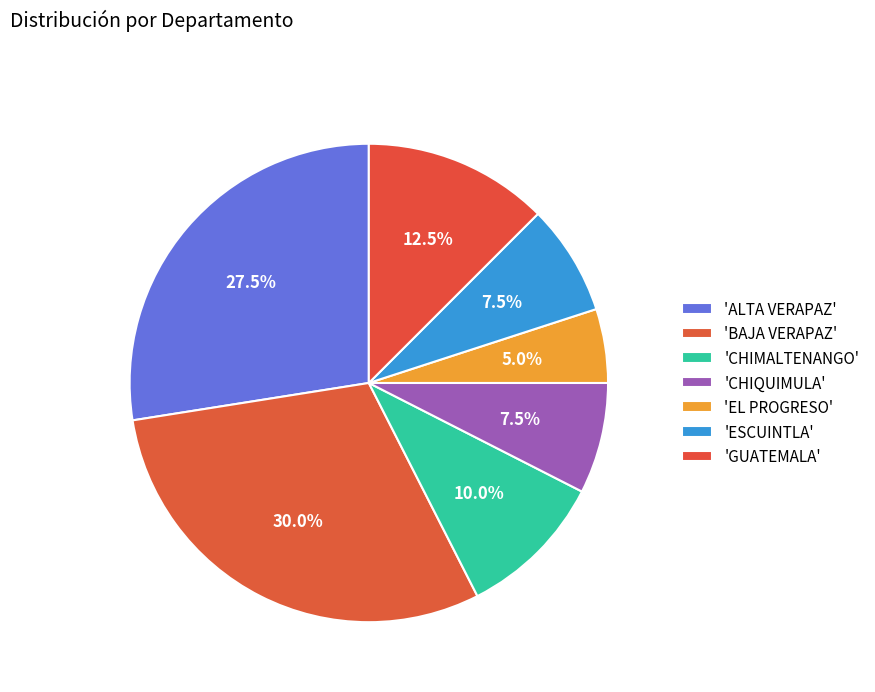

Rank the categories by value from lowest to highest.

EL PROGRESO, CHIQUIMULA, ESCUINTLA, CHIMALTENANGO, GUATEMALA, ALTA VERAPAZ, BAJA VERAPAZ